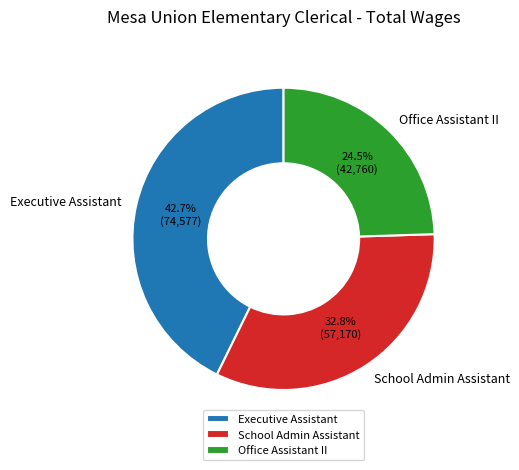

Rank the categories by value from highest to lowest.

Executive Assistant, School Admin Assistant, Office Assistant II